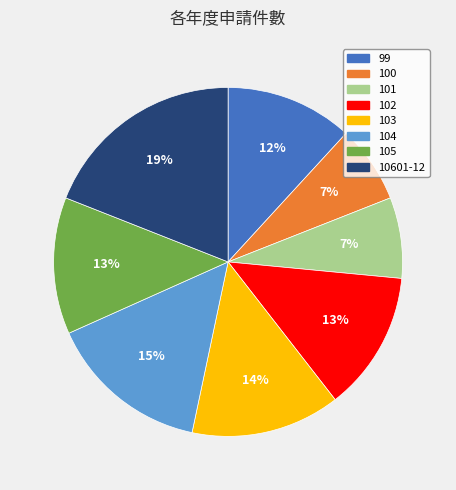

Count the number of slices in the pie.

8